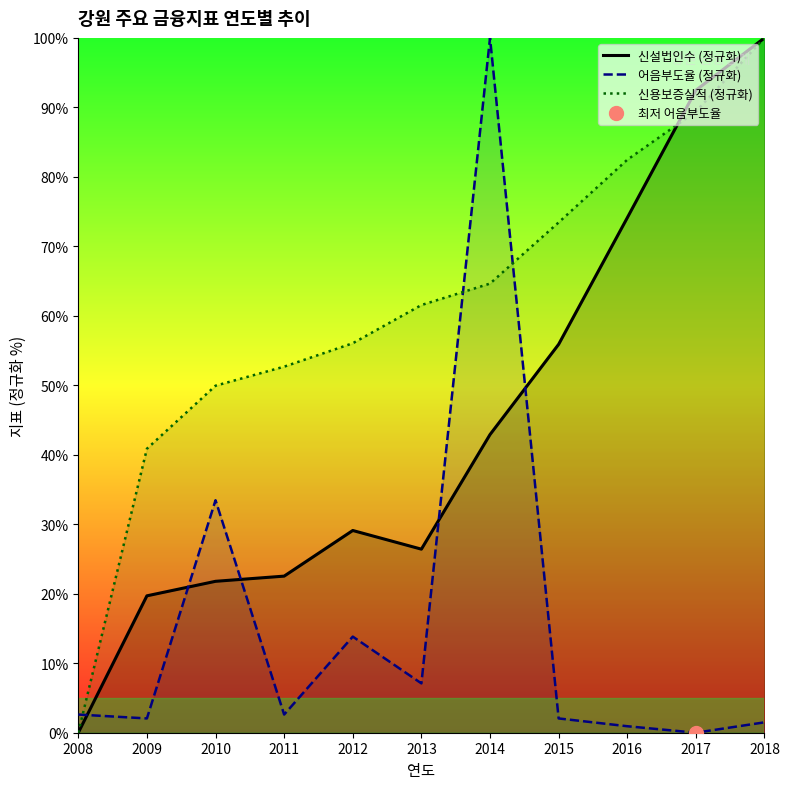

Between 2013 and 2017, which is larger?

2017